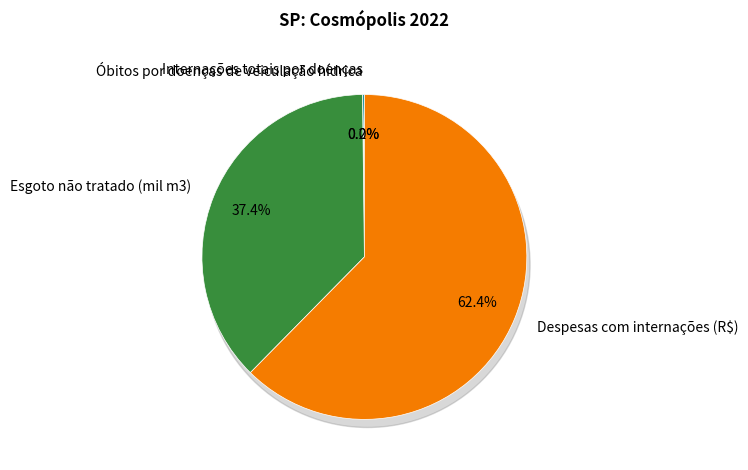

Which slice is the smallest?

Óbitos por doenças de veiculação hídrica